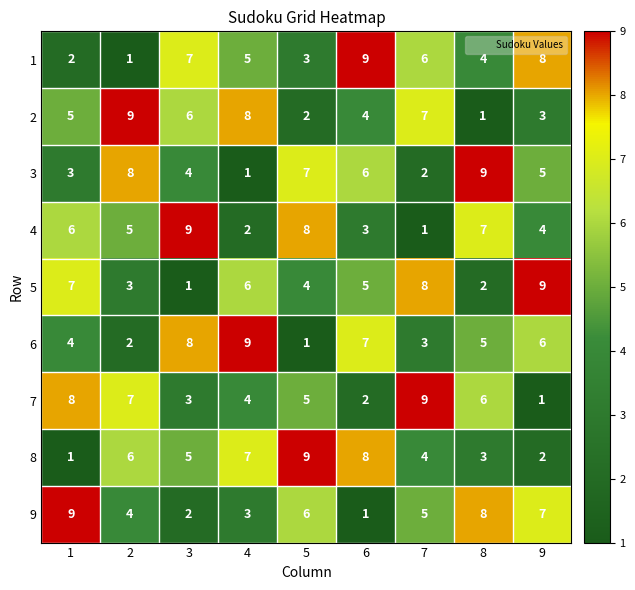

At 3, list the series in order from largest to smallest.

4, 6, 1, 2, 8, 3, 7, 9, 5